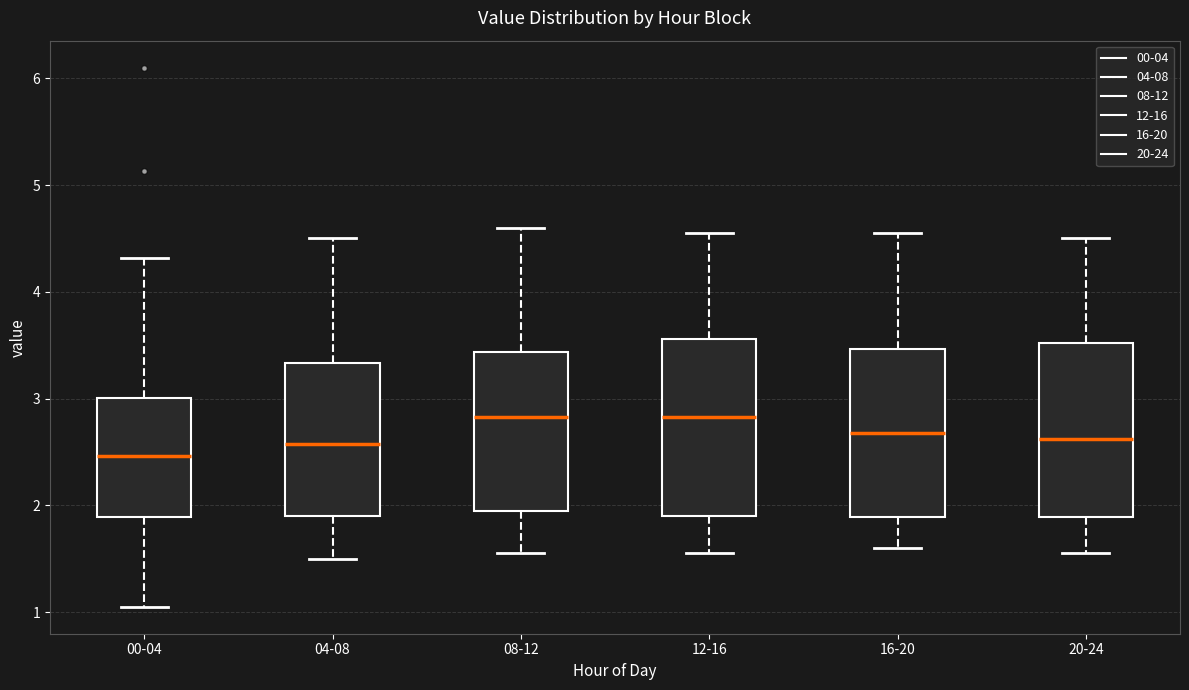

Reading left to right, transcribe this box plot: for each box, give where its median line is, the range the box spans, and where its two whiskers end, as read against the y-axis. The values are not printed on the chart, so give them approximately, as read against the axis.

00-04: median 2.5, box 1.9 to 3.0, whiskers 1.1 to 4.3
04-08: median 2.6, box 1.9 to 3.3, whiskers 1.5 to 4.5
08-12: median 2.8, box 2.0 to 3.4, whiskers 1.6 to 4.6
12-16: median 2.8, box 1.9 to 3.6, whiskers 1.6 to 4.6
16-20: median 2.7, box 1.9 to 3.5, whiskers 1.6 to 4.6
20-24: median 2.6, box 1.9 to 3.5, whiskers 1.6 to 4.5